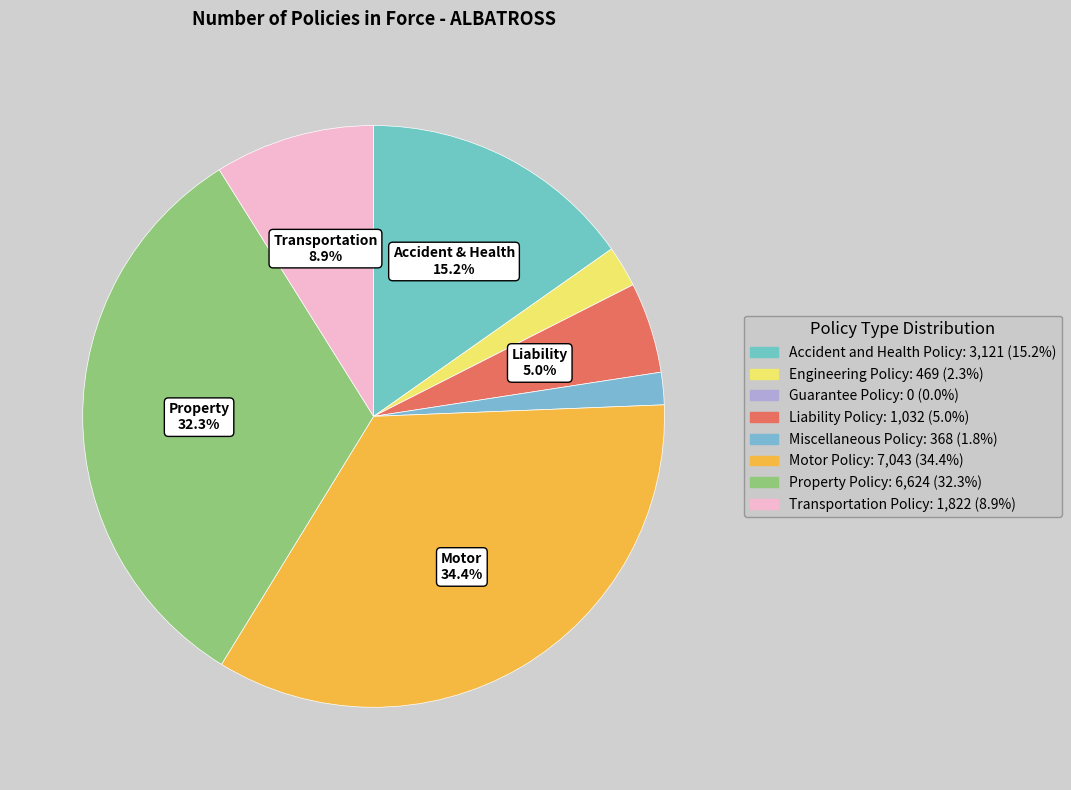

Does Transportation Policy represent more than half of the total?

No